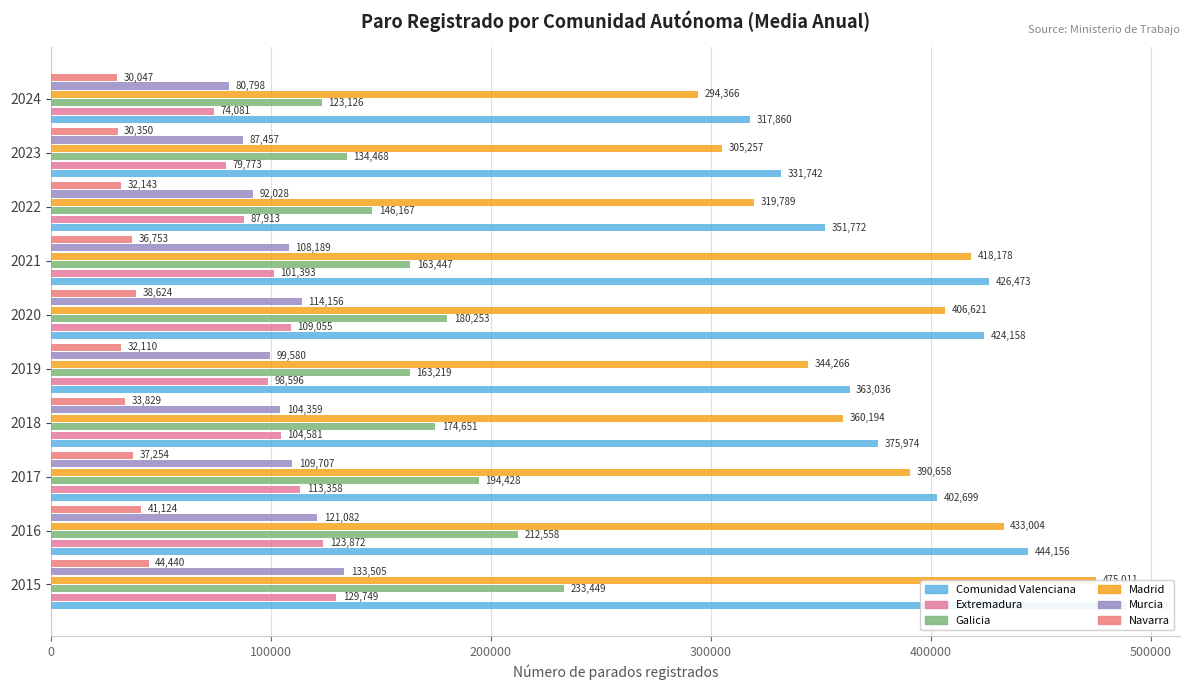

What is the difference between the Galicia values at 600000 and 0?

70002.4